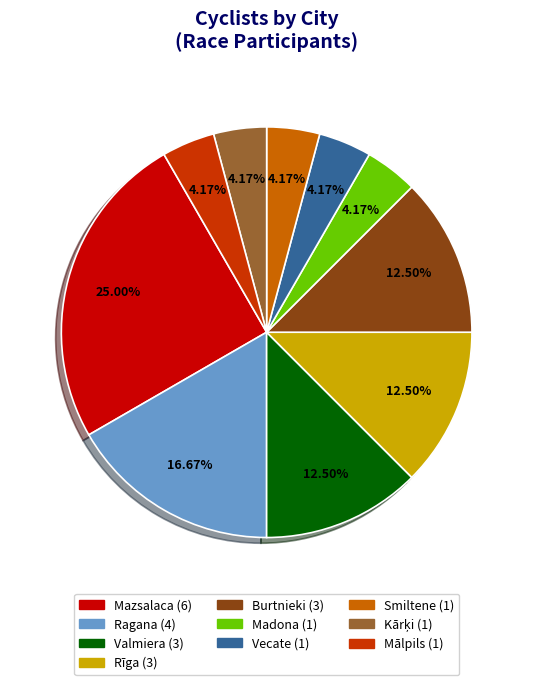

How many slices are in this pie chart?

10